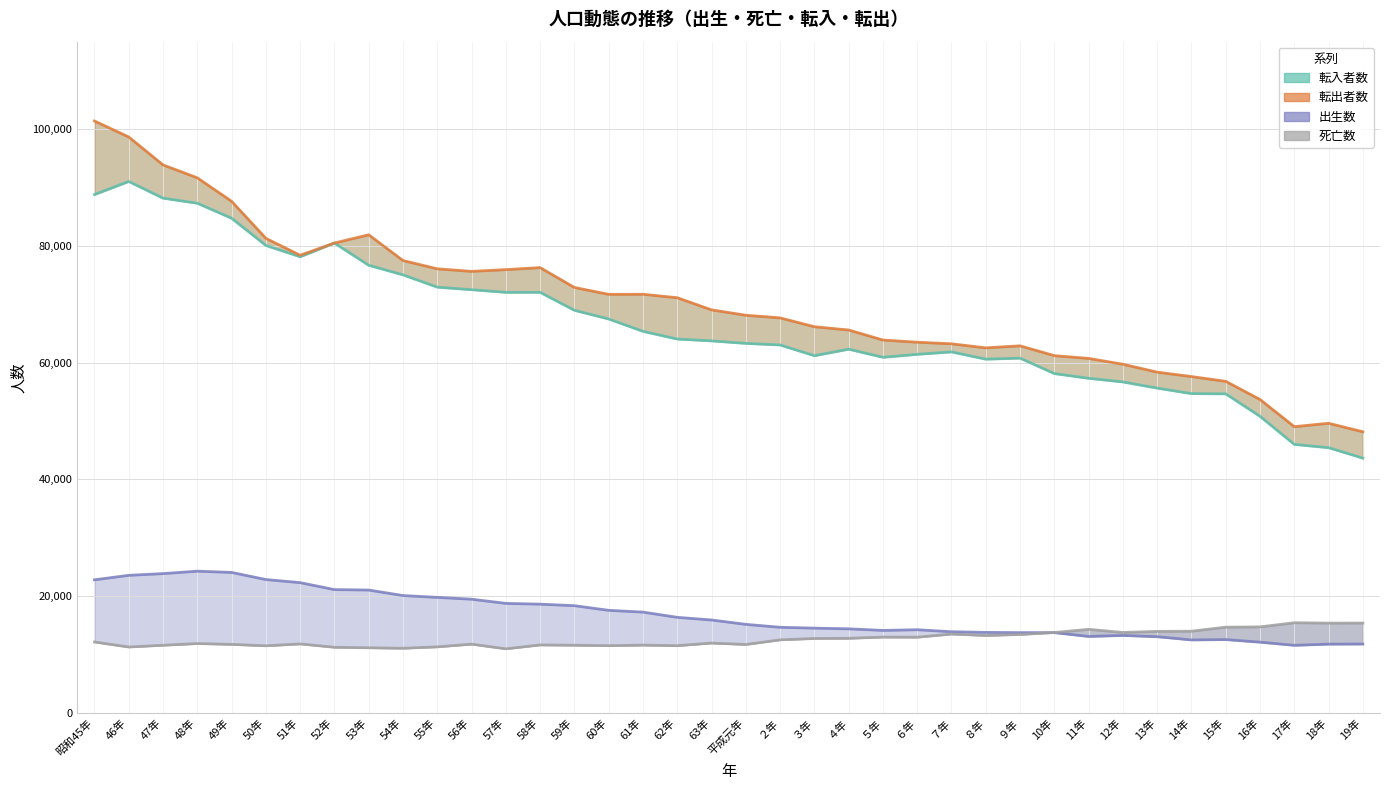

Reading left to right, extract all data points from this chart.

出生数: 22801	23569	23865	24281	24066	22847	22318	21124	21049	20105	19790	19482	18762	18629	18370	17574	17268	16374	15919	15170	14669	14522	14406	14132	14248	13906	13793	13754	13752	13098	13267	13054	12503	12560	12119	11577	11780	11800
死亡数: 12151	11291	11592	11883	11739	11499	11820	11247	11156	11074	11317	11779	10981	11645	11596	11522	11616	11517	11965	11723	12518	12749	12780	12990	12972	13511	13261	13436	13772	14317	13785	13967	13997	14690	14734	15450	15385	15394
転入者数: 88809	91047	88188	87317	84749	80085	78147	80496	76692	75046	72939	72507	72052	72056	68976	67484	65370	64053	63735	63306	63034	61197	62312	60923	61433	61849	60603	60775	58133	57326	56700	55643	54700	54659	50802	46003	45433	43648
転出者数: 101412	98674	93886	91675	87656	81309	78406	80504	81915	77502	76085	75646	75946	76289	72893	71711	71724	71132	69051	68133	67678	66162	65602	63886	63510	63239	62541	62891	61206	60733	59735	58380	57624	56807	53697	49038	49621	48162